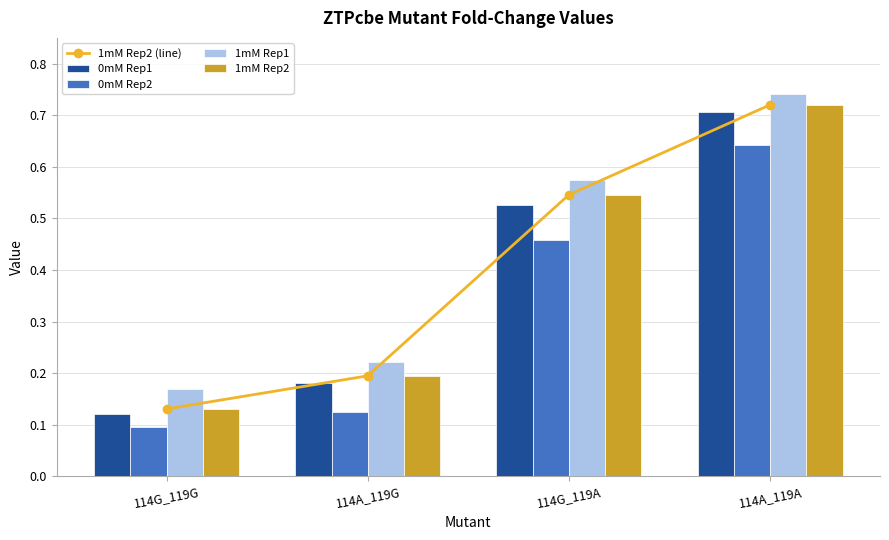

List the labels in order of 1mM Rep2 (line) value, largest first.

114A_119A, 114G_119A, 114A_119G, 114G_119G